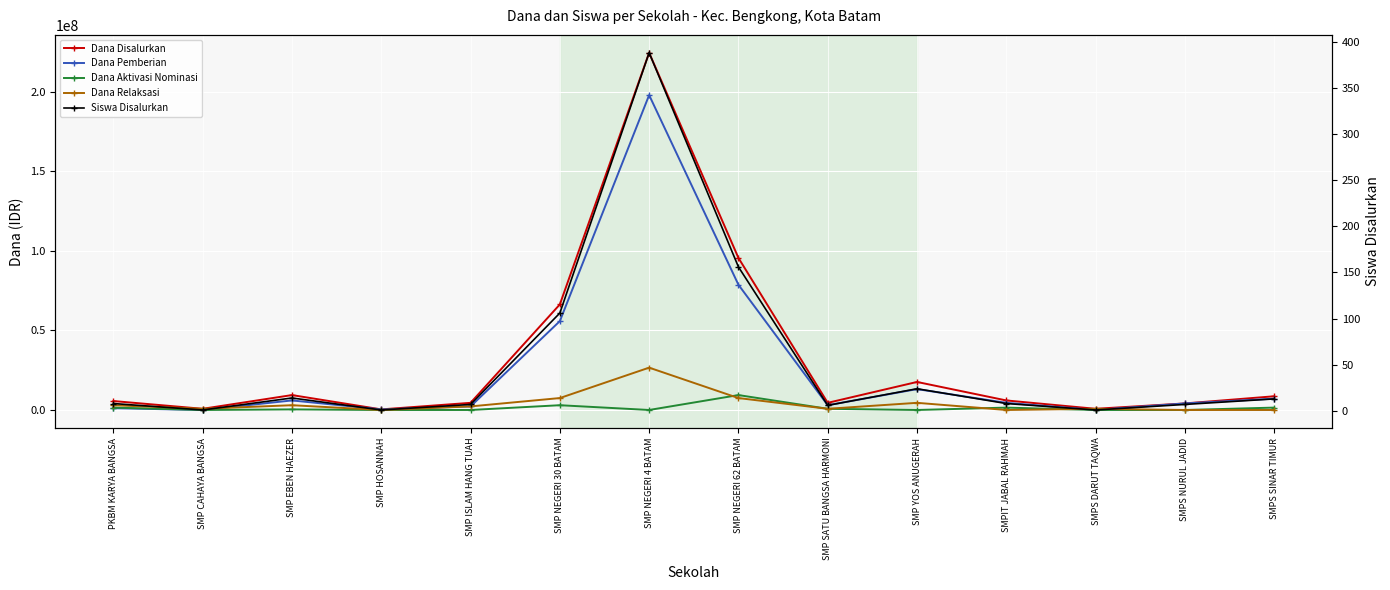

True or false: Dana Disalurkan and Siswa Disalurkan cross at least once.

False